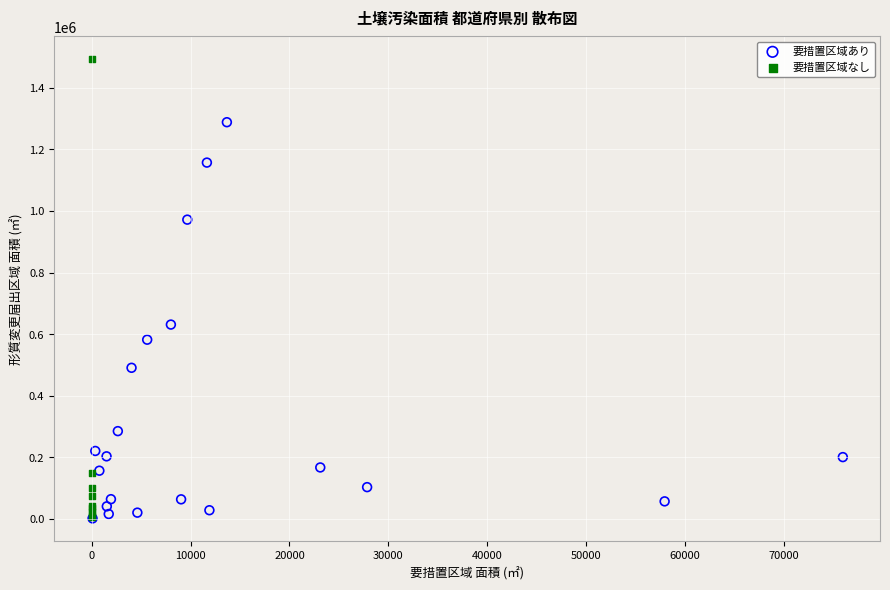

Which series has the largest Y range (max minus min)?

要措置区域なし